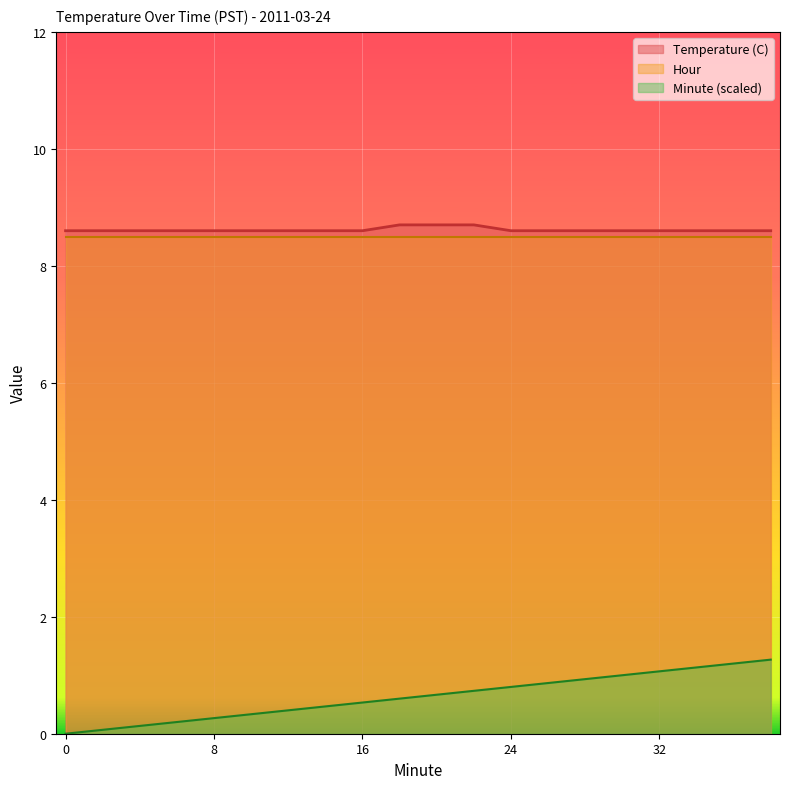

What is the minimum value for Temperature (C)?

8.6